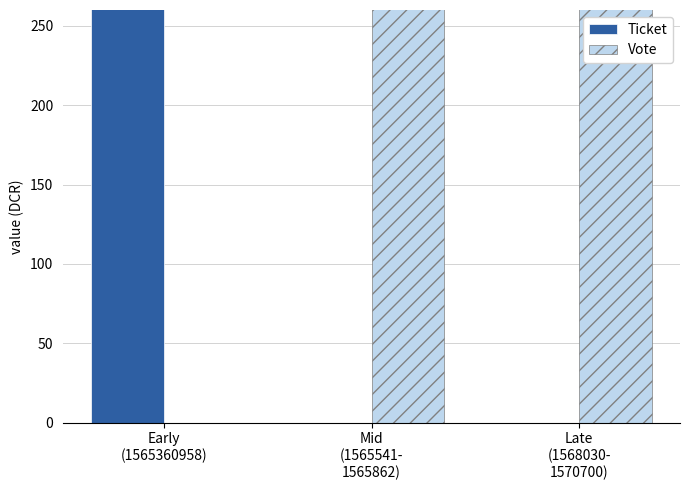

List the labels in order of Vote value, smallest first.

Early
(1565360958), Mid
(1565541-
1565862), Late
(1568030-
1570700)